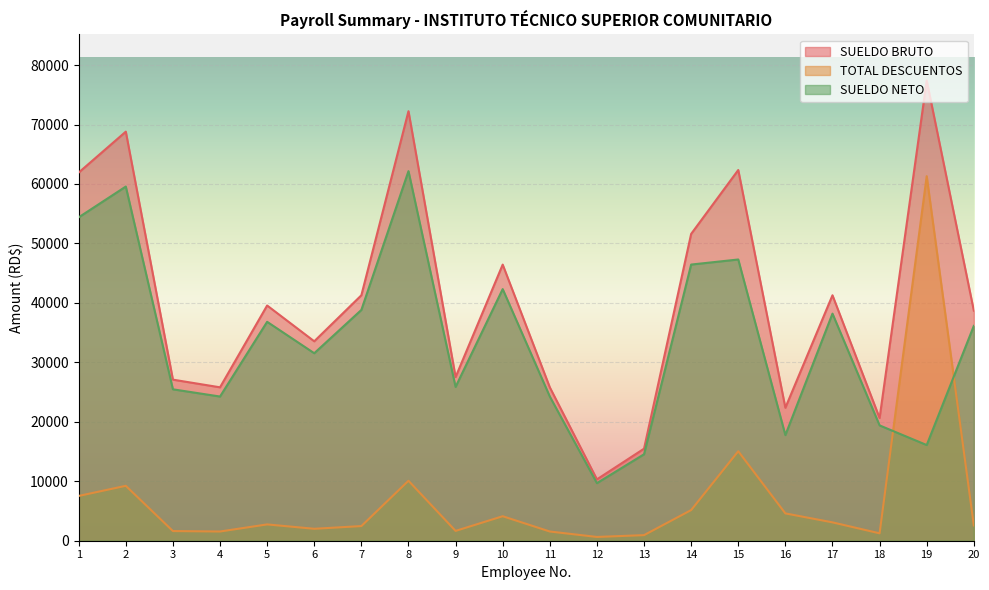

At how many categories does at least one series exceed 2336?

20